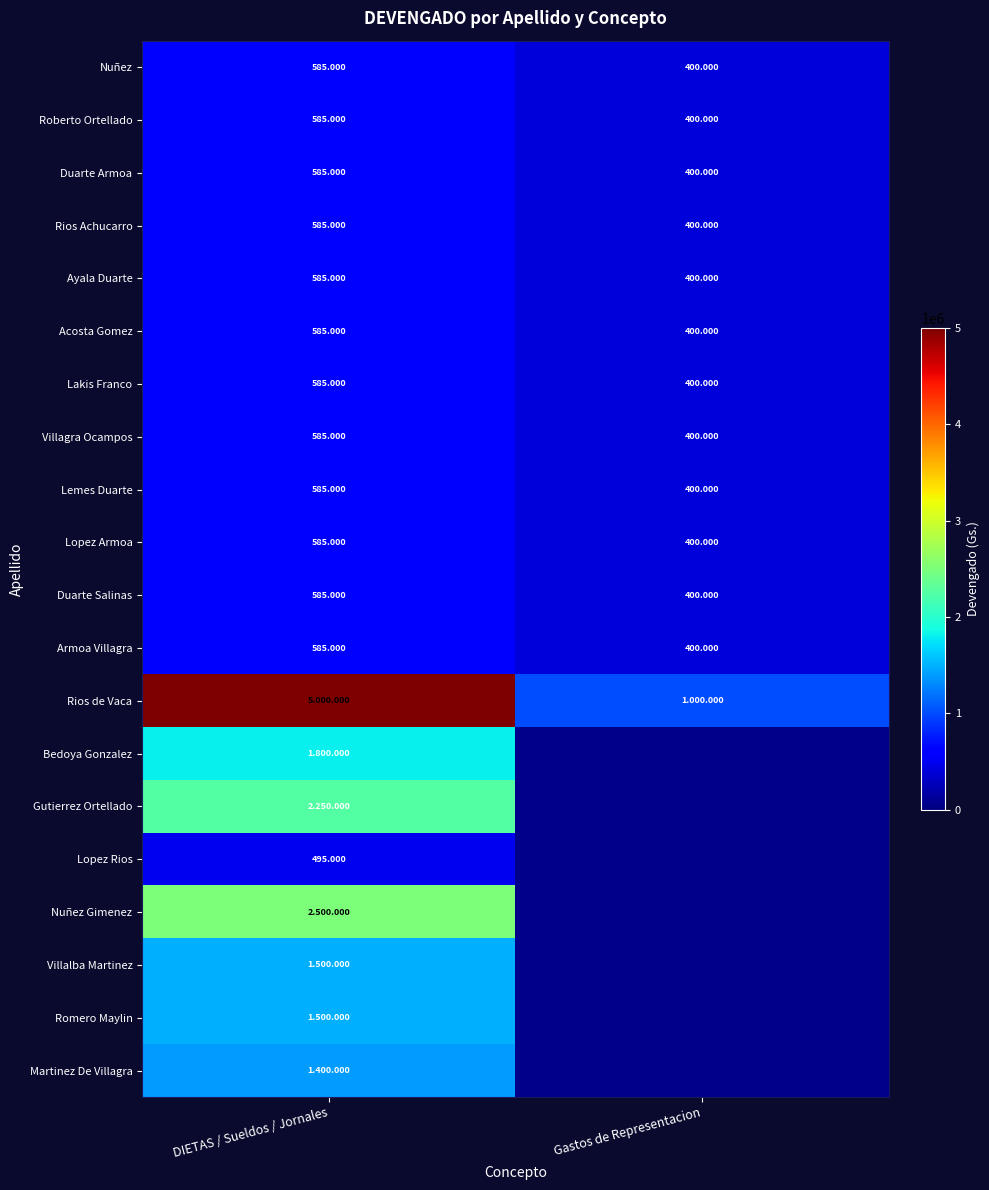

The Nuñez series shows 860058.6 at DIETAS / Sueldos / Jornales. True or false?

False